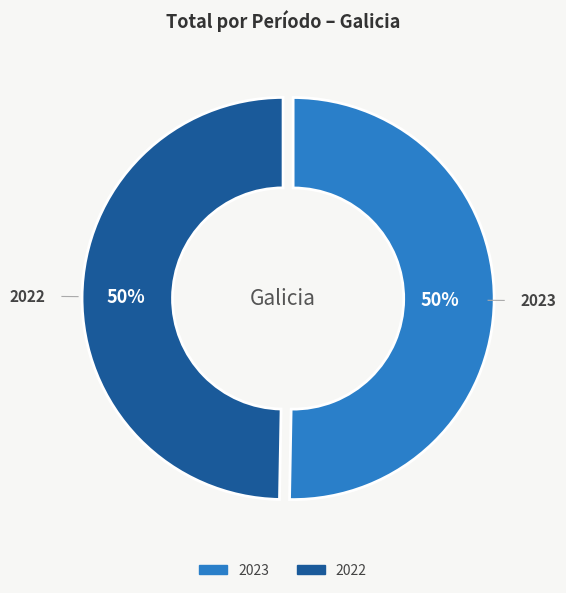

Combined, do 2023 and 2022 account for over 50%?

Yes